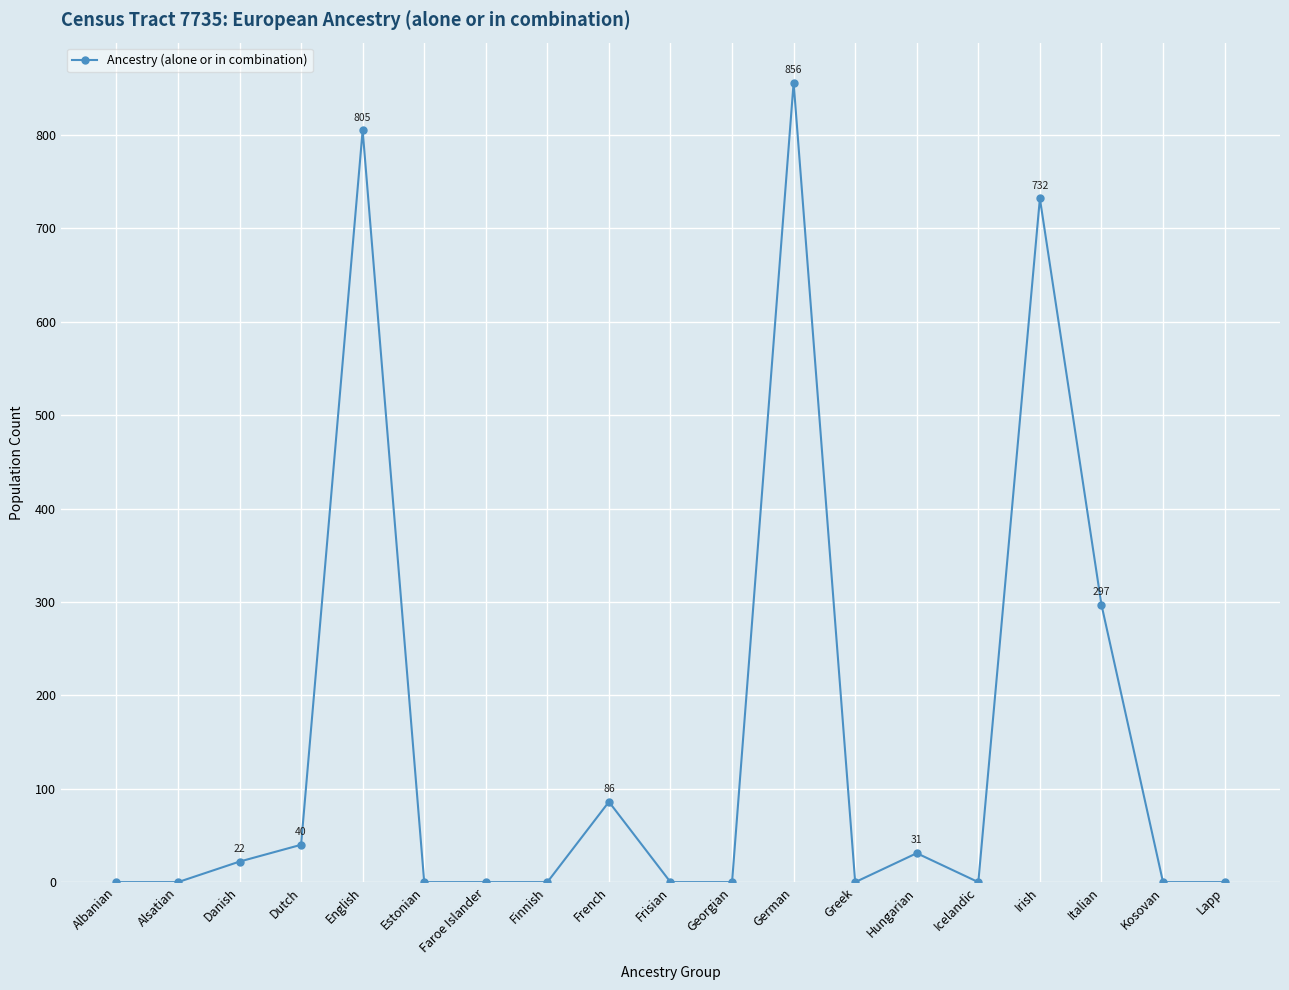

Reading left to right, extract all data points from this chart.

0	0	22	40	805	0	0	0	86	0	0	856	0	31	0	732	297	0	0